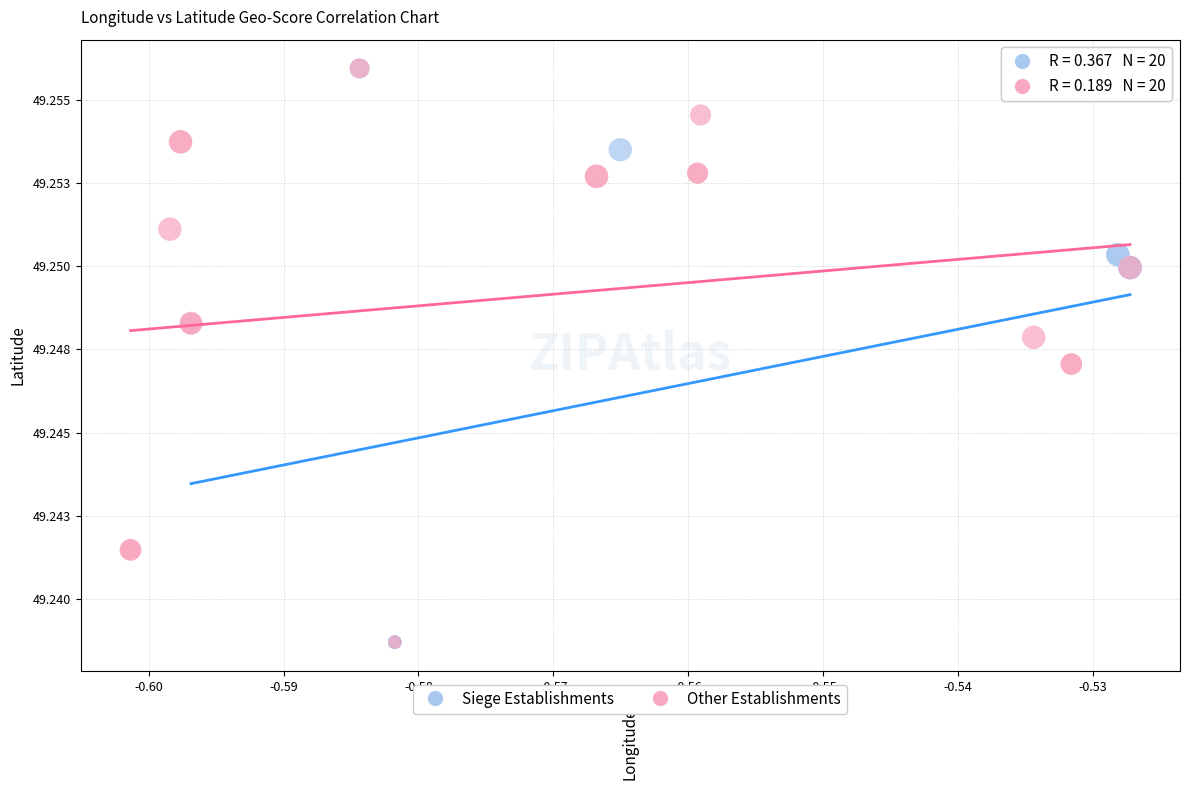

What are all the series names shown in the legend?

Siege Establishments, Other Establishments